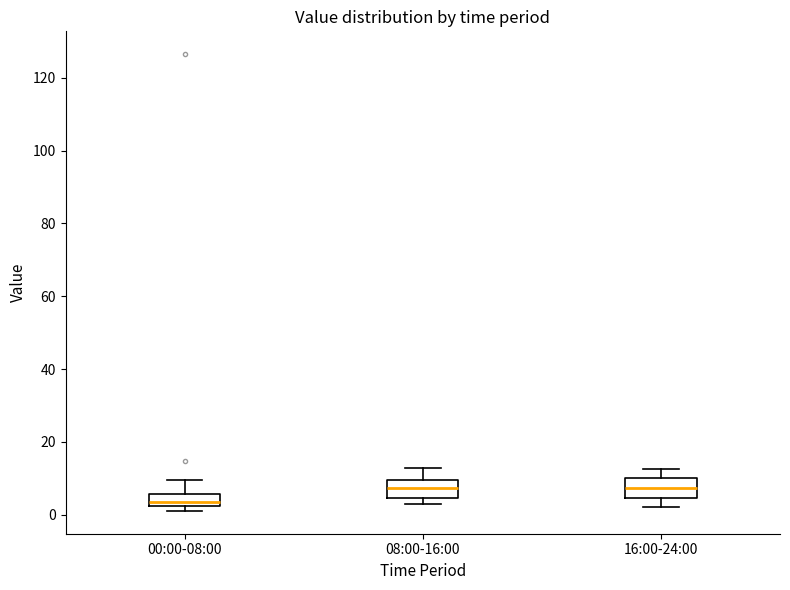

Reading left to right, transcribe this box plot: for each box, give where its median line is, the range the box spans, and where its two whiskers end, as read against the y-axis. The values are not printed on the chart, so give them approximately, as read against the axis.

00:00-08:00: median 4, box 2 to 6, whiskers 2 (just below the box's lower edge) to 10
08:00-16:00: median 8, box 4 to 10, whiskers 2 to 12
16:00-24:00: median 8, box 4 to 10, whiskers 2 to 12